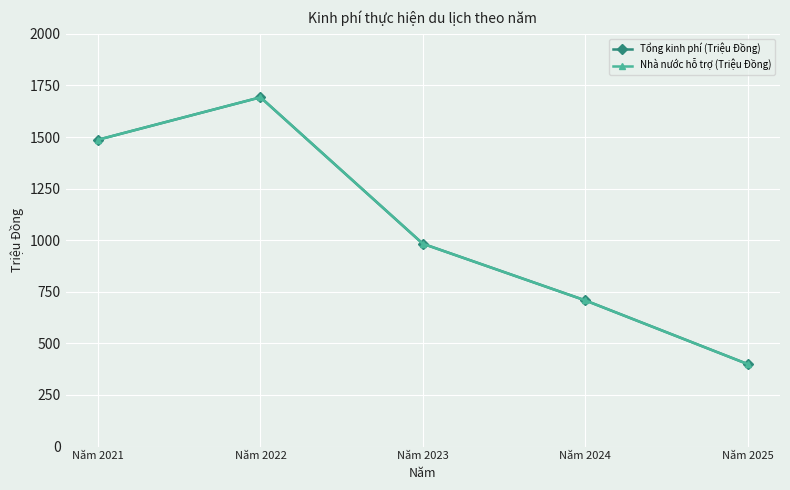

Reading left to right, transcribe all the data shown in this chart.

Tổng kinh phí (Triệu Đồng): Năm 2021=1487.0	Năm 2022=1692.6	Năm 2023=982.9	Năm 2024=708.5	Năm 2025=400.0
Nhà nước hỗ trợ (Triệu Đồng): Năm 2021=1487.0	Năm 2022=1692.6	Năm 2023=982.9	Năm 2024=708.5	Năm 2025=400.0